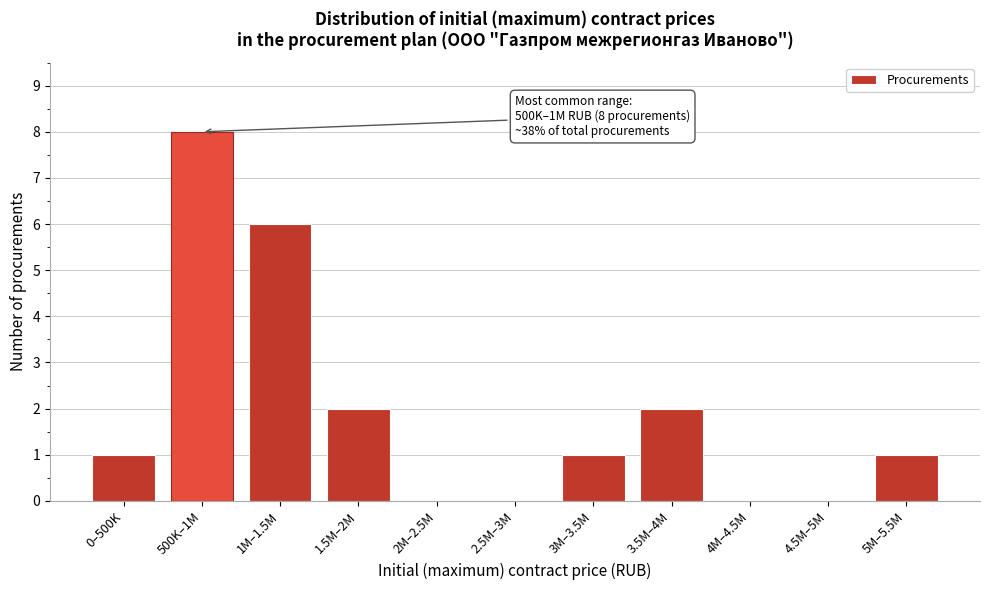

Reading left to right, list all the values displayed in this chart.

0–500K=1	500K–1M=8	1M–1.5M=6	1.5M–2M=2	2M–2.5M=0	2.5M–3M=0	3M–3.5M=1	3.5M–4M=2	4M–4.5M=0	4.5M–5M=0	5M–5.5M=1